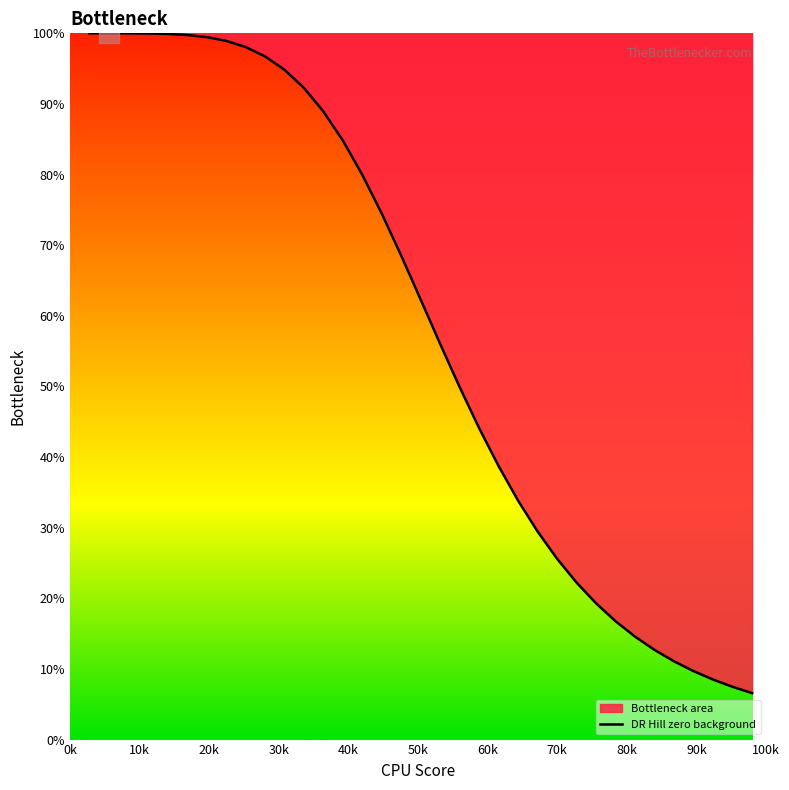

What is the difference between the maximum and minimum values?

93.4